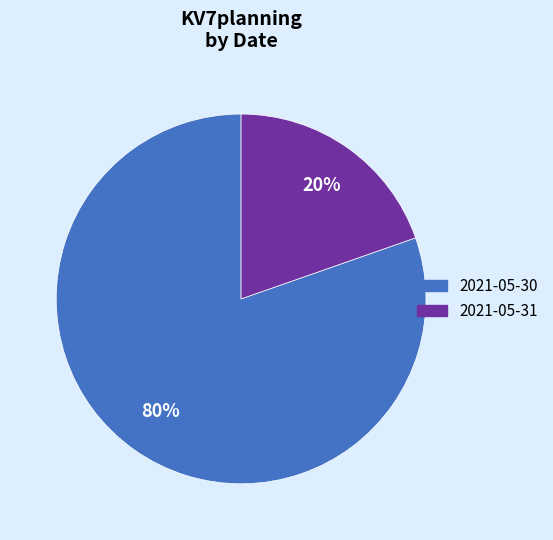

Is there any slice that represents more than half of the pie?

Yes